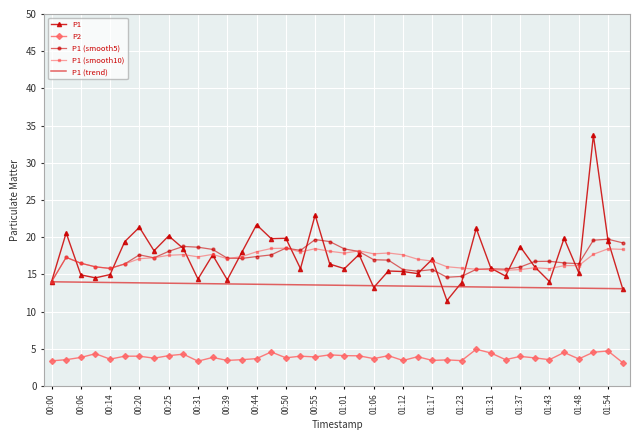

Which series has the widest spread of values?

P1